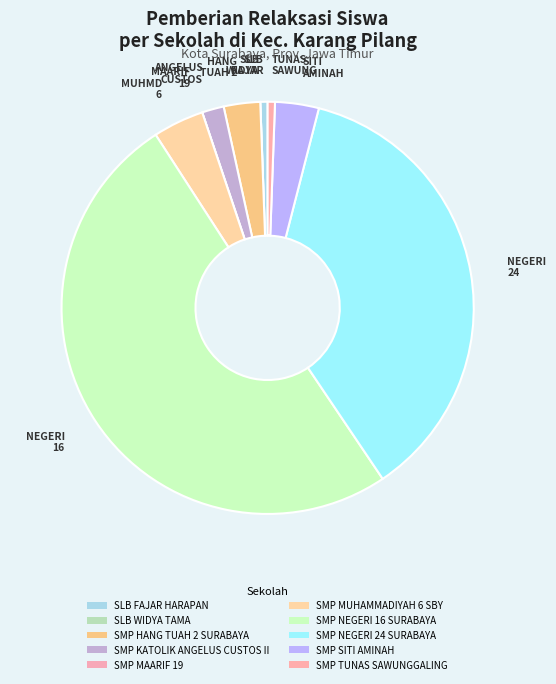

Which category has the biggest portion of the pie?

SMP NEGERI 16 SURABAYA